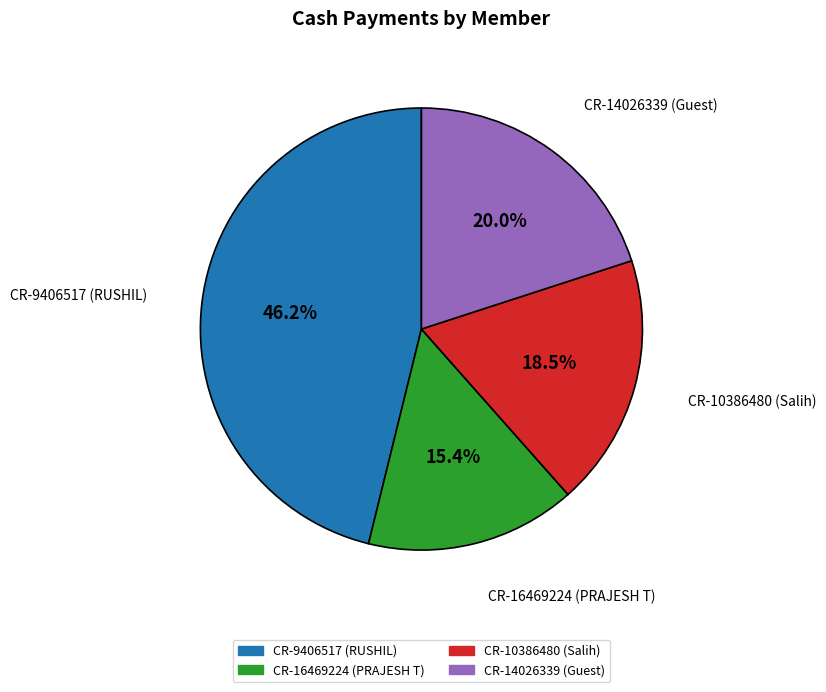

Is CR-9406517 (RUSHIL) the majority of the pie?

No